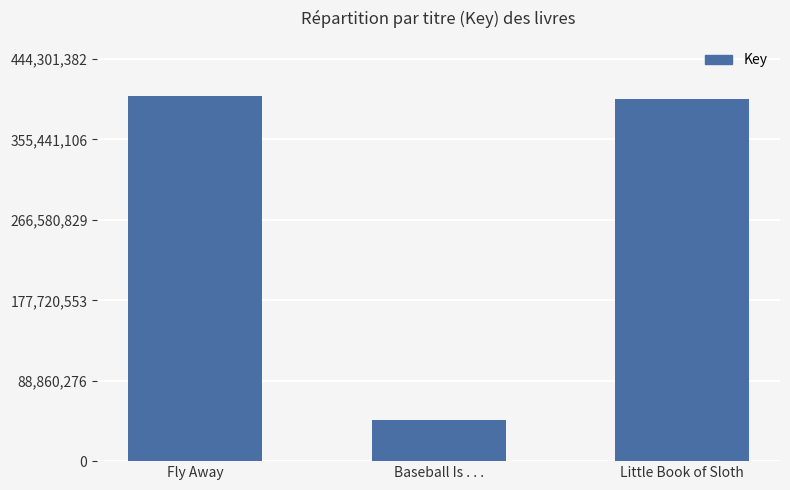

The chart shows a value of 403910348 at Fly Away. True or false?

True